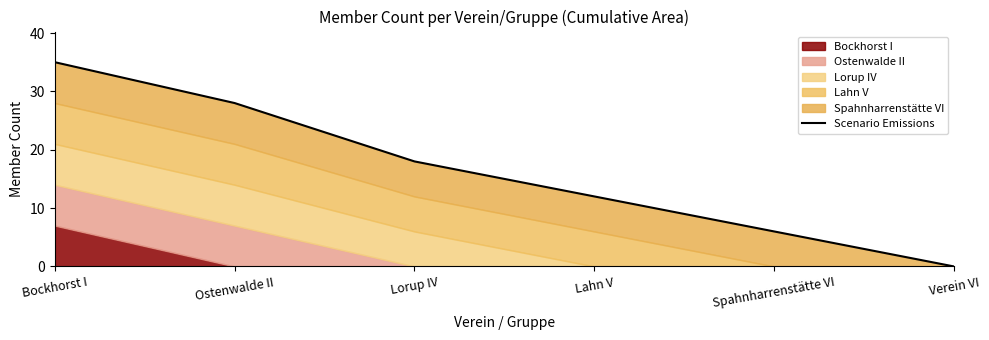

Is it true that the value at Lorup IV is 18?

True